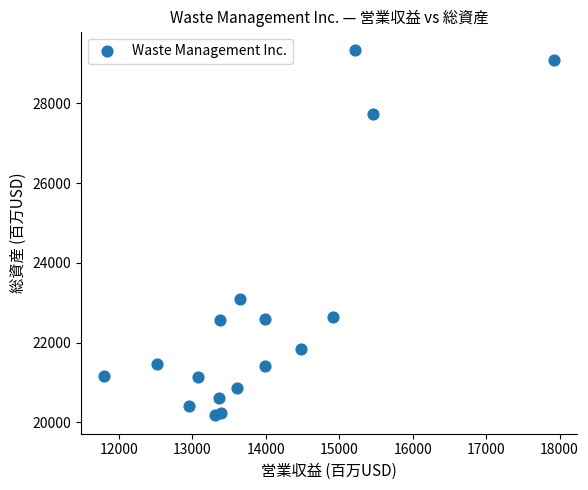

What is the range of Y values (max minus min)?

9170